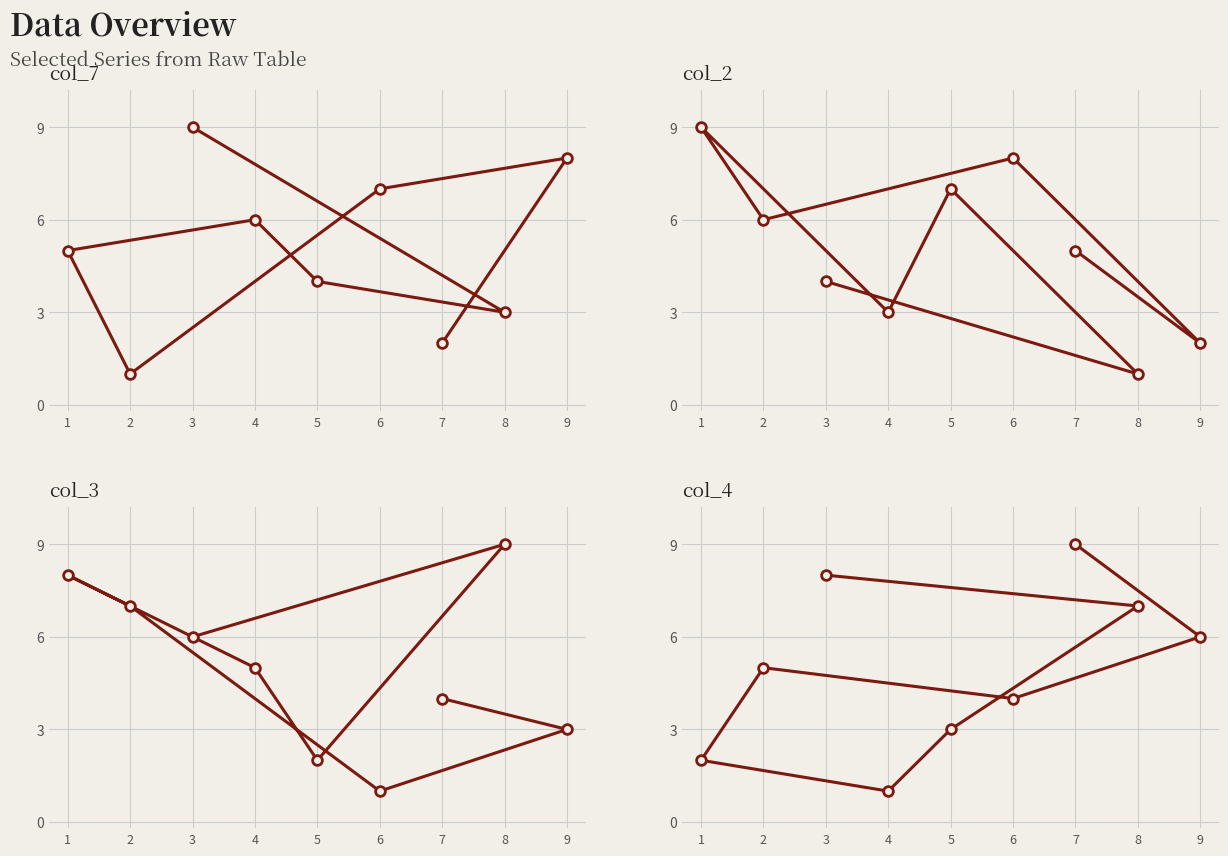

What is the difference between the highest and lowest values at 3?

5